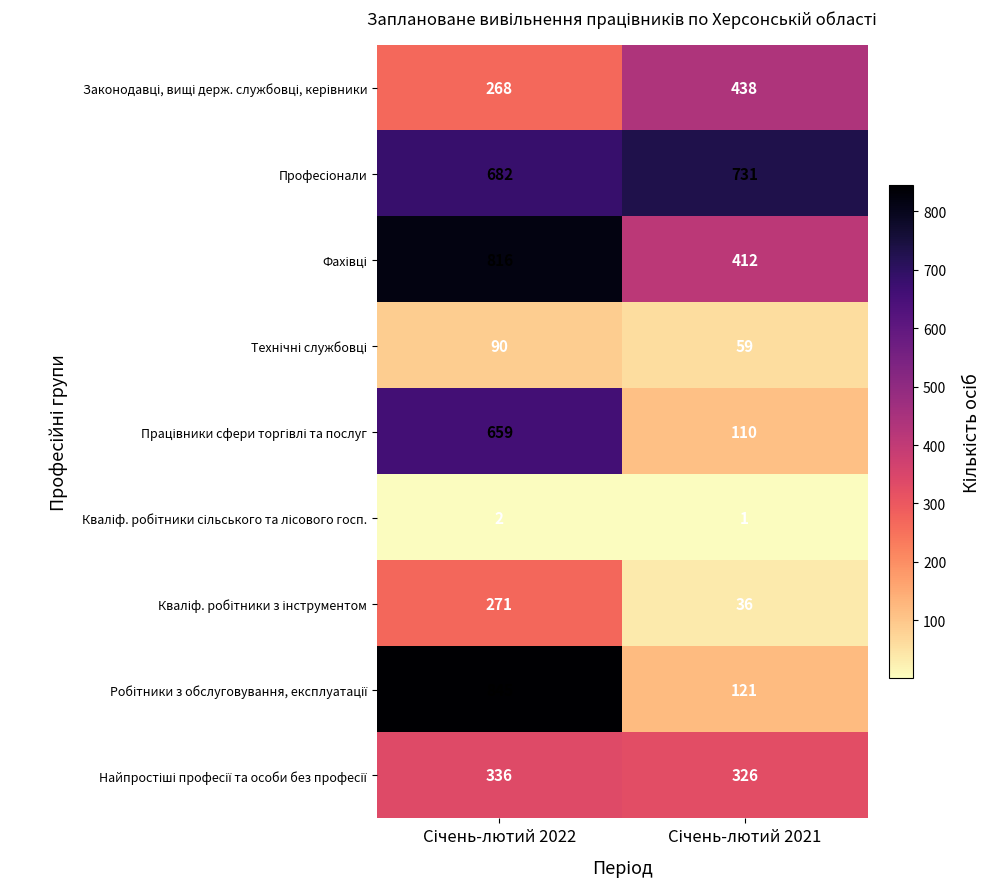

What is the greatest value displayed?

845